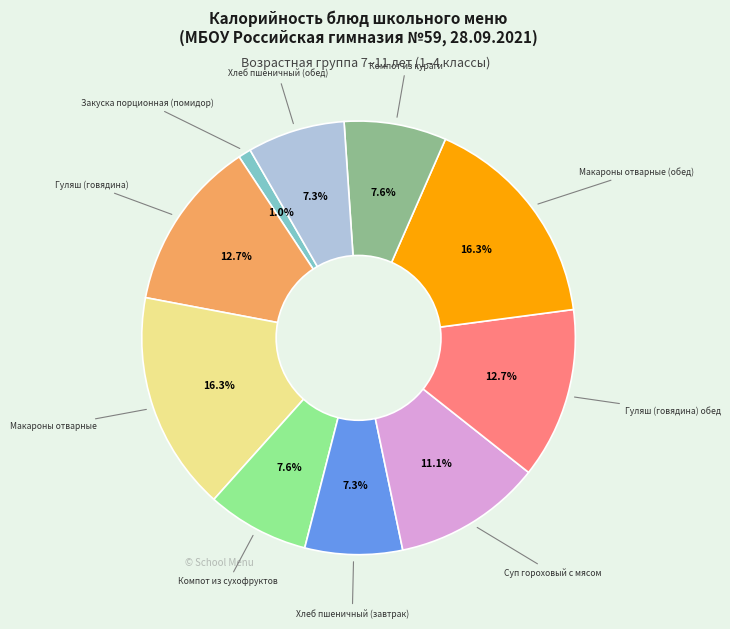

How many segments does this pie chart have?

10